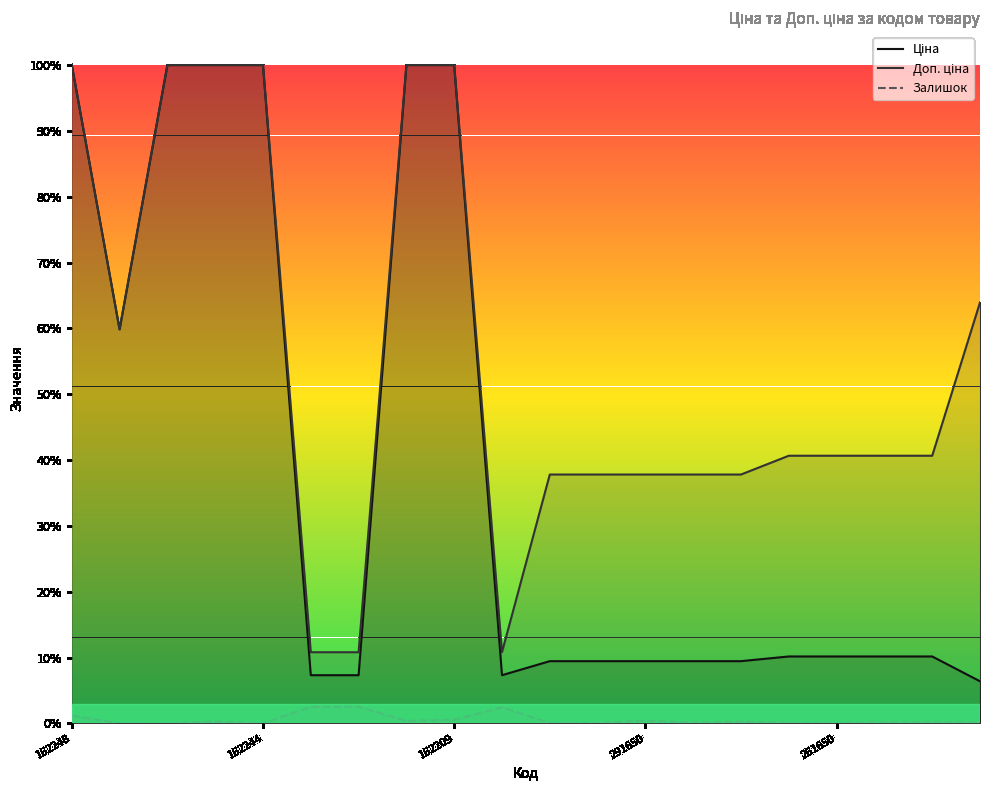

Is it true that Залишок equals 0.0 at 162209?

False